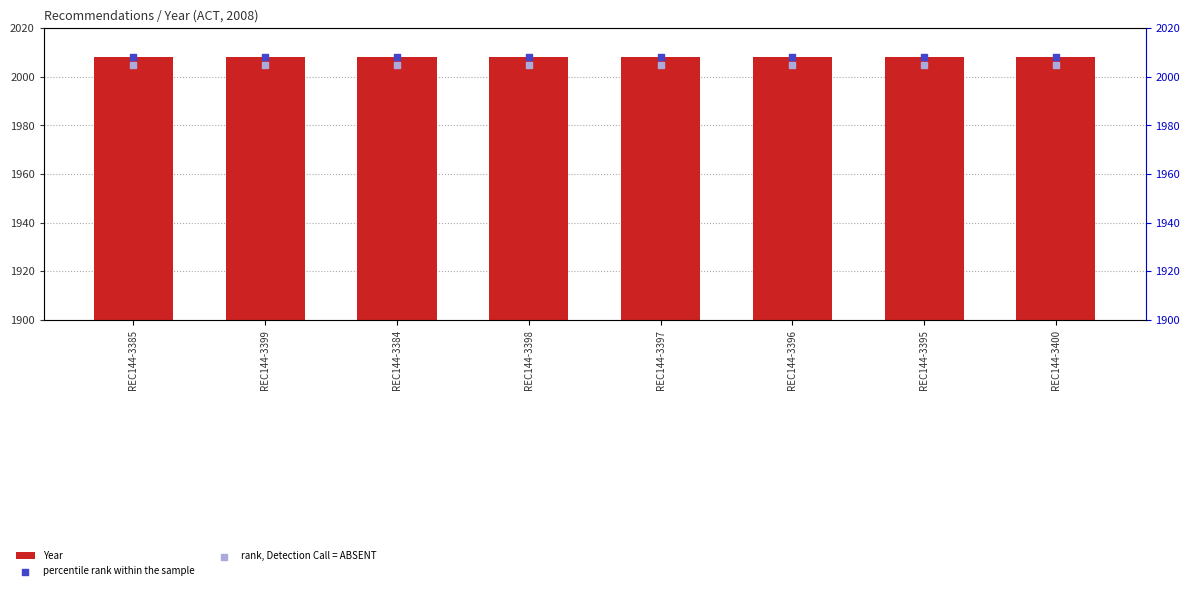

Which series has the largest total across all categories?

Year